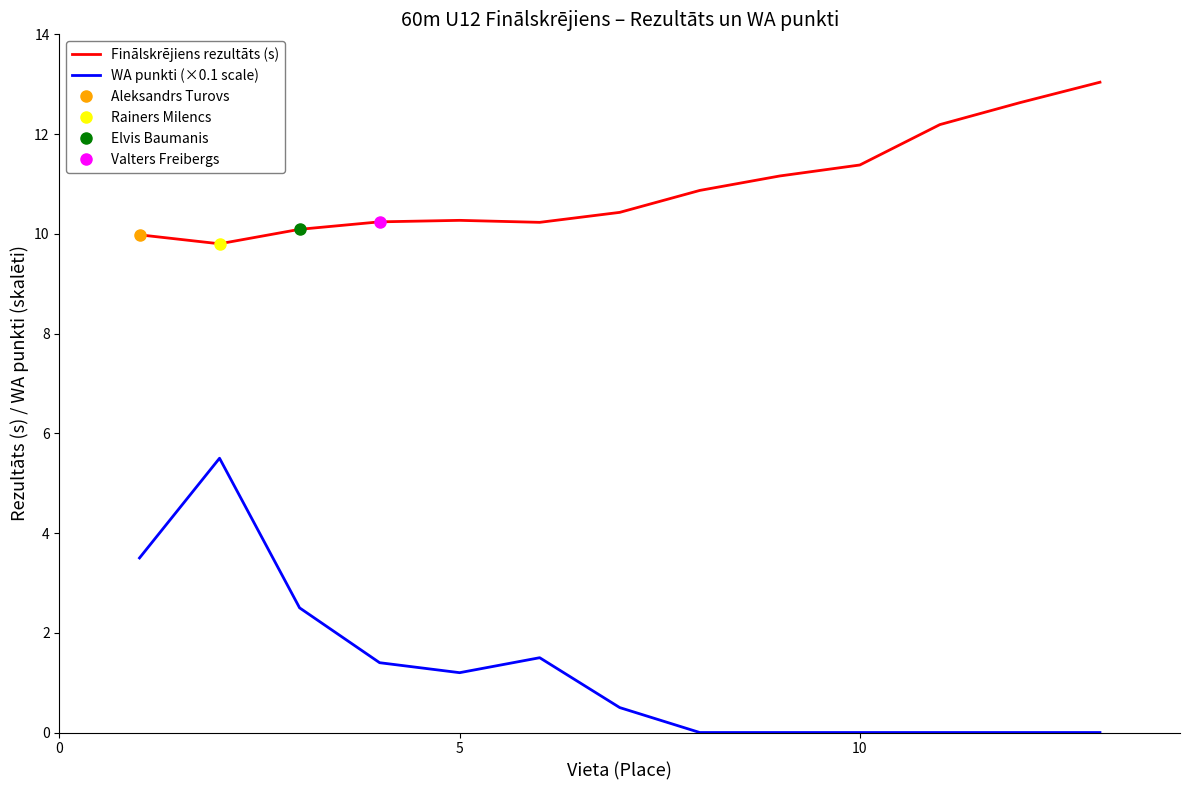

Reading left to right, extract all data points from this chart.

Finālskrējiens rezultāts (s): 10.0	9.8	10.1	10.2	10.3	10.2	10.4	10.9	11.2	11.4	12.2	12.6	13.0
WA punkti (×0.1 scale): 3.5	5.5	2.5	1.4	1.2	1.5	0.5	0.0	0.0	0.0	0.0	0.0	0.0